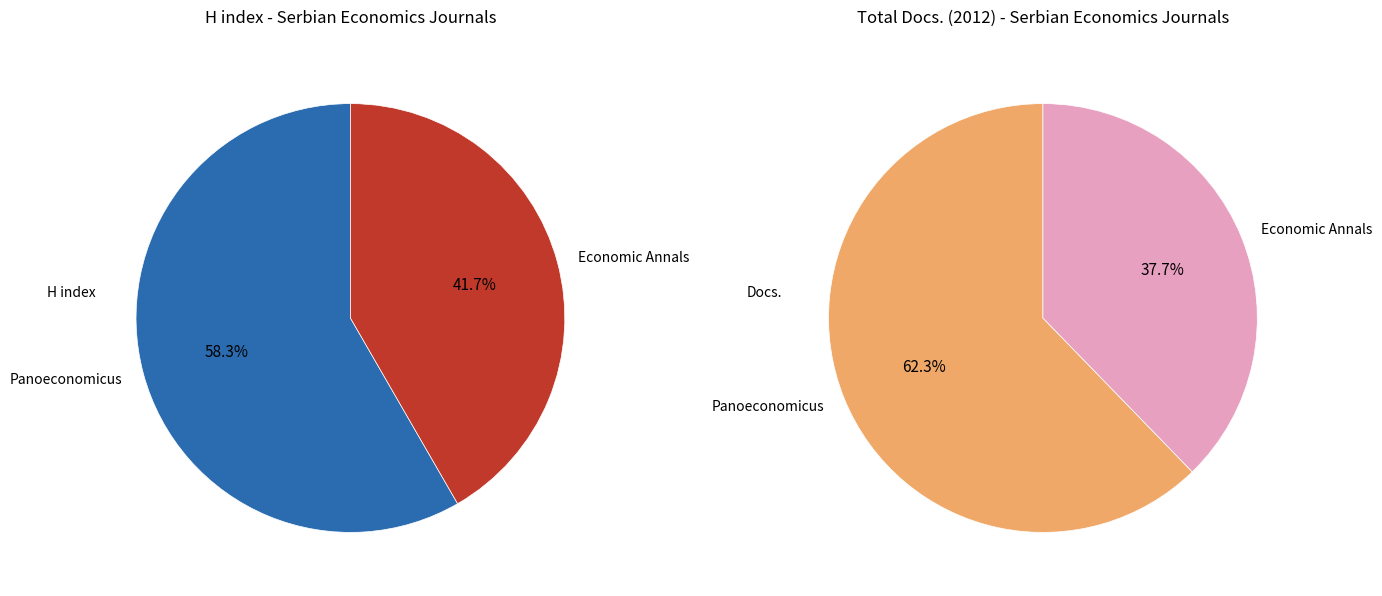

What percentage do Panoeconomicus and Economic Annals together represent?

100.0%